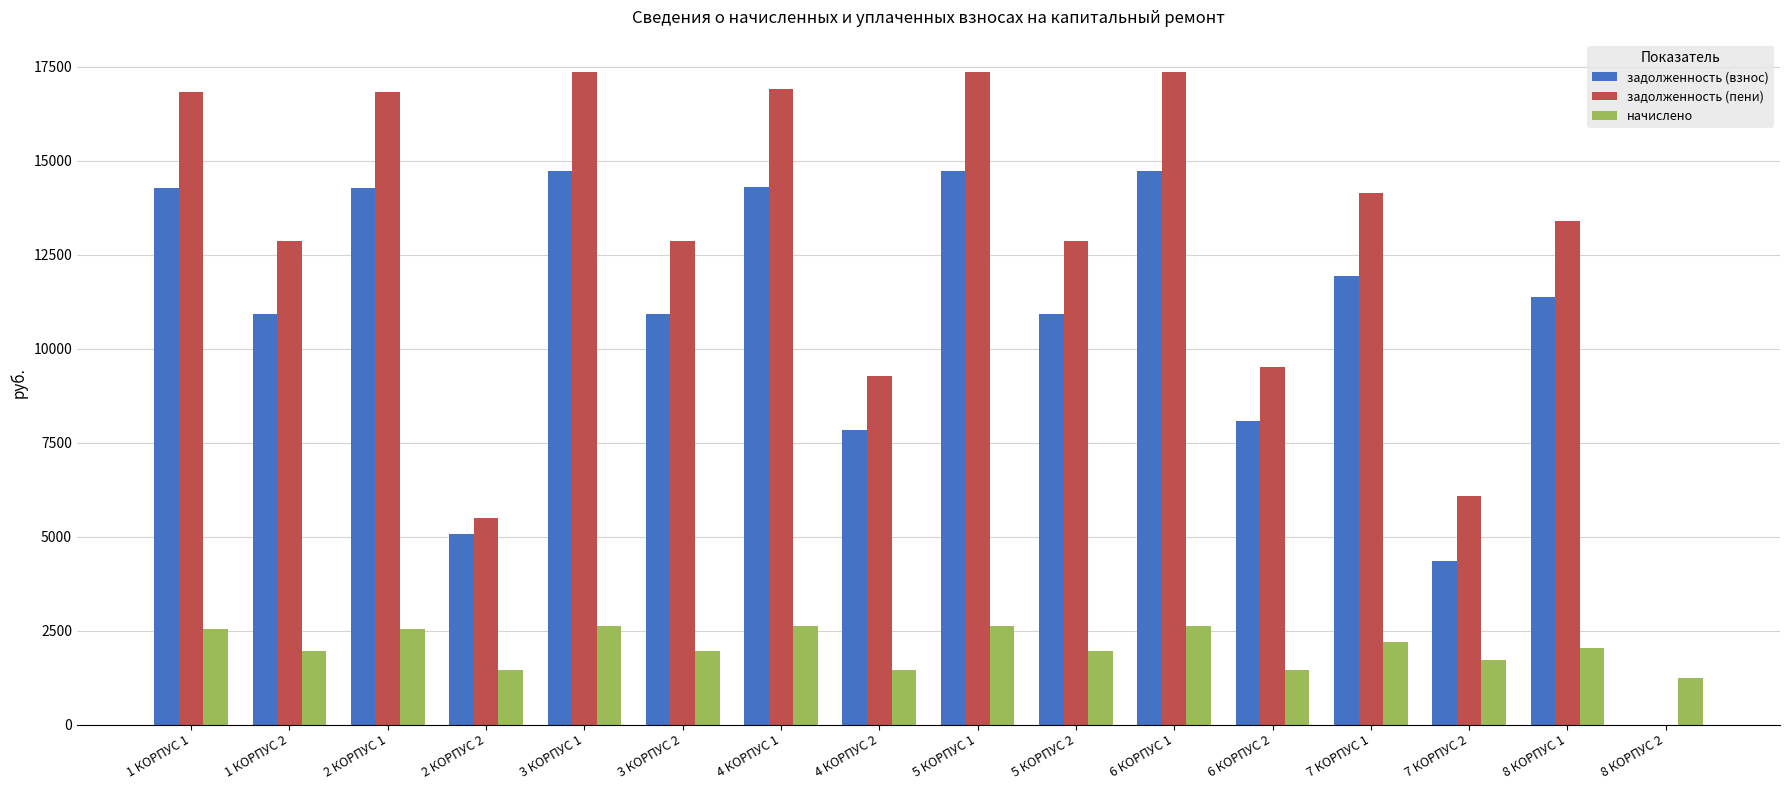

What is the greatest value displayed?

17355.4